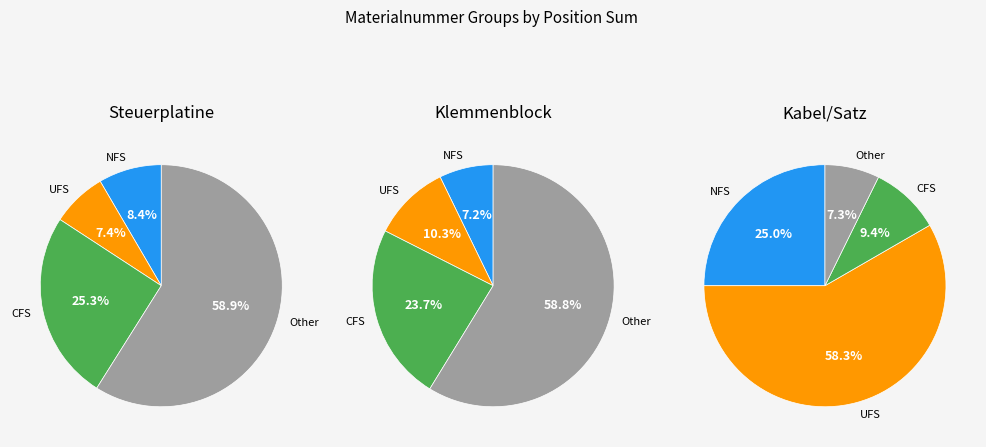

Is M88583 the majority of the pie?

No